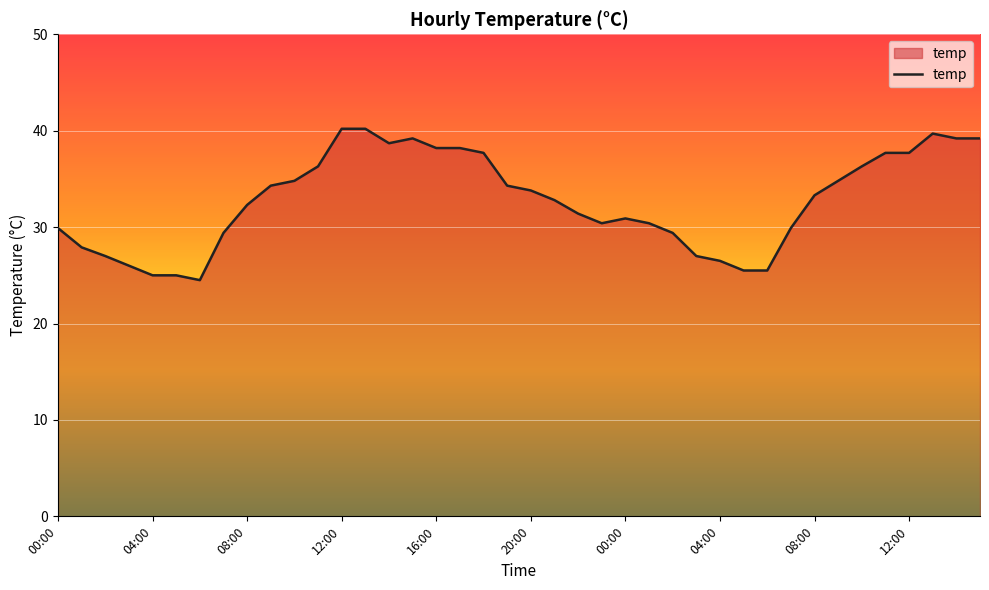

What is the greatest value displayed?

40.2